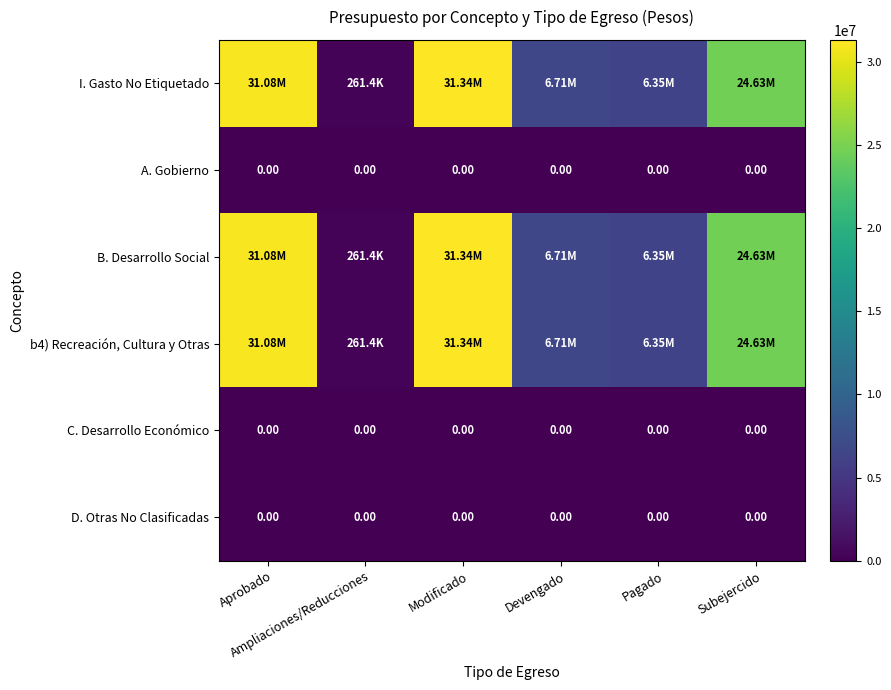

Rank the categories by D. Otras No Clasificadas value from highest to lowest.

Aprobado, Ampliaciones/Reducciones, Modificado, Devengado, Pagado, Subejercido